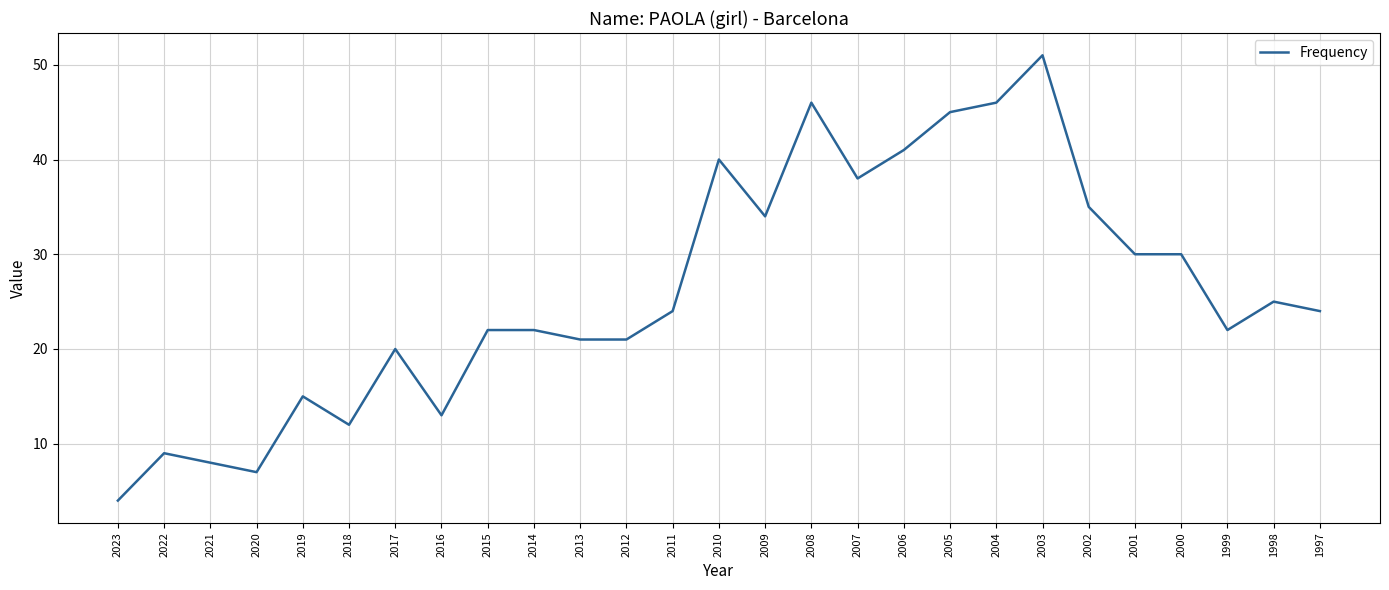

Does the chart have visible grid lines?

Yes